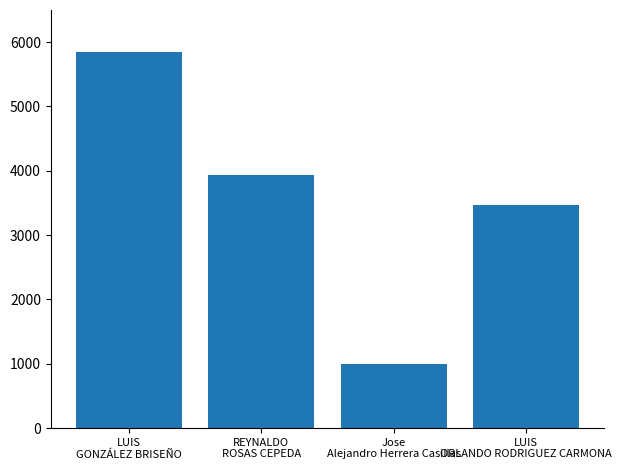

Between LUIS
GONZÁLEZ BRISEÑO and Jose
Alejandro Herrera Casillas, which is larger?

LUIS
GONZÁLEZ BRISEÑO